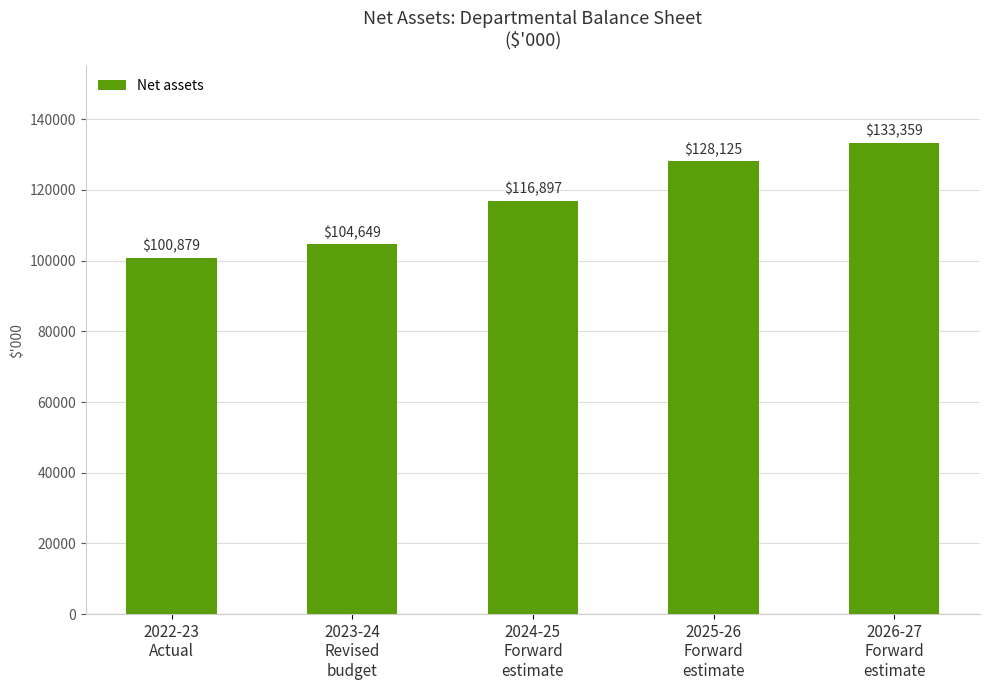

At which label is the value closest to 117119?

2024-25
Forward
estimate